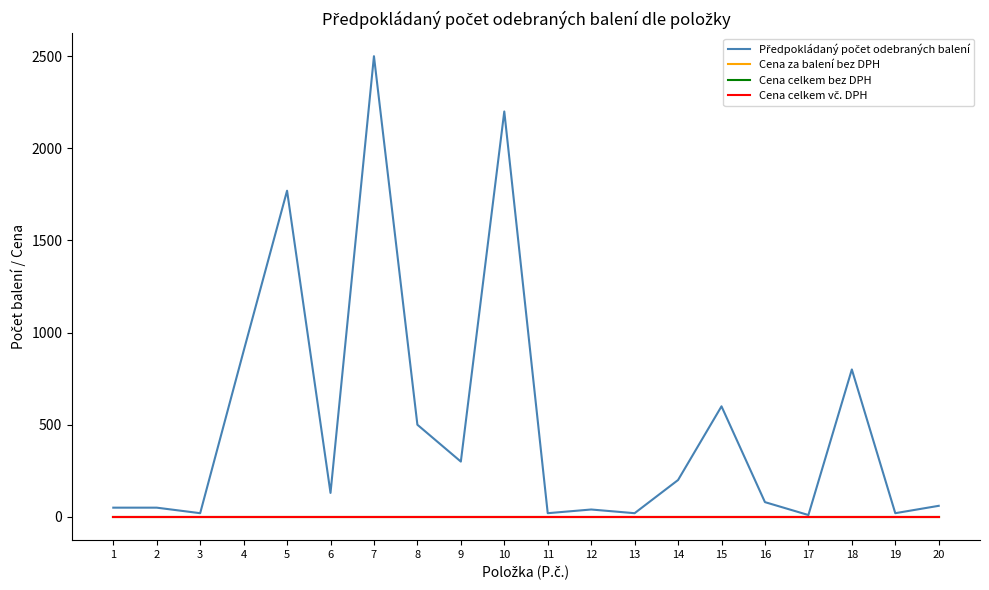

What is the sum of all Předpokládaný počet odebraných balení values?

10270